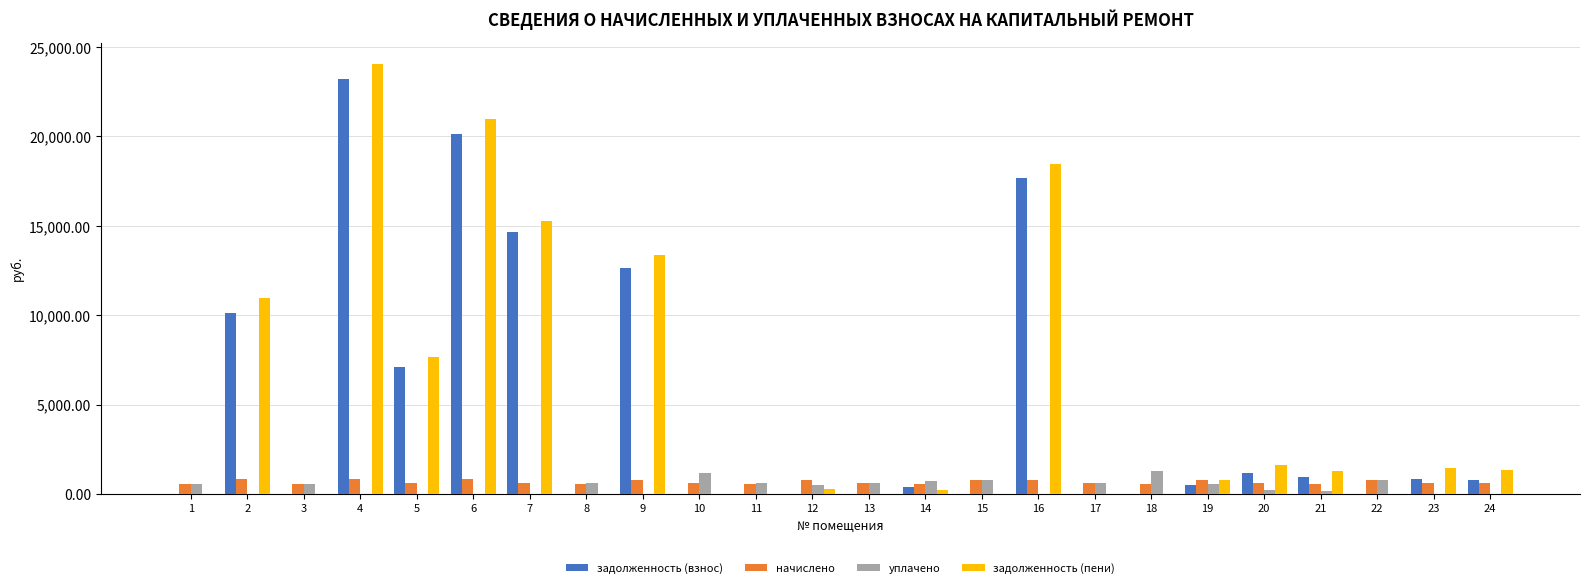

Where does the уплачено series first go above 529?

1